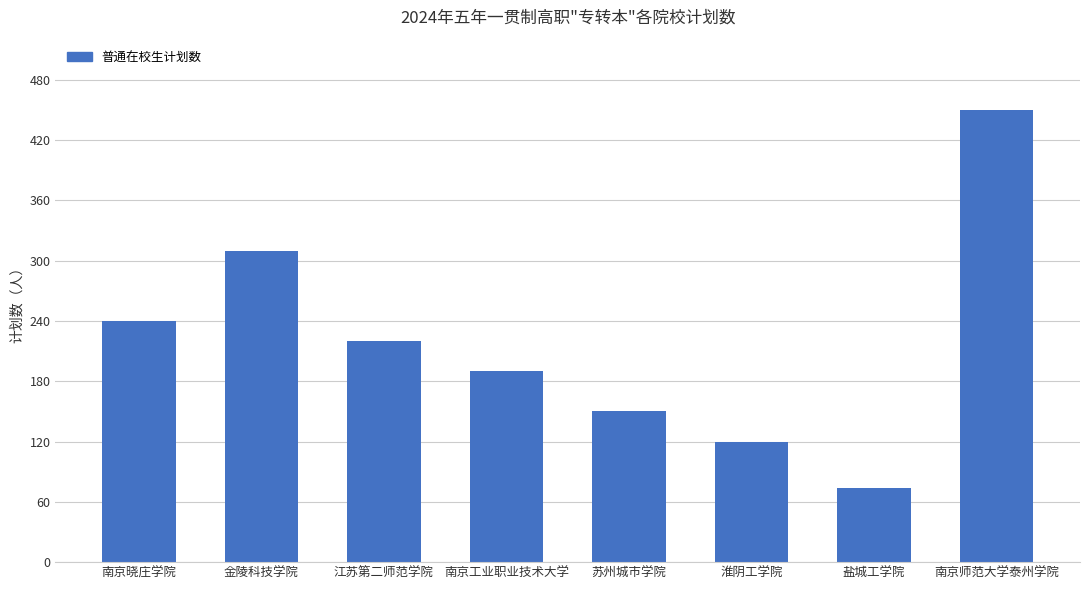

Reading left to right, transcribe all the data shown in this chart.

南京晓庄学院=240	金陵科技学院=310	江苏第二师范学院=220	南京工业职业技术大学=190	苏州城市学院=150	淮阴工学院=120	盐城工学院=74	南京师范大学泰州学院=450